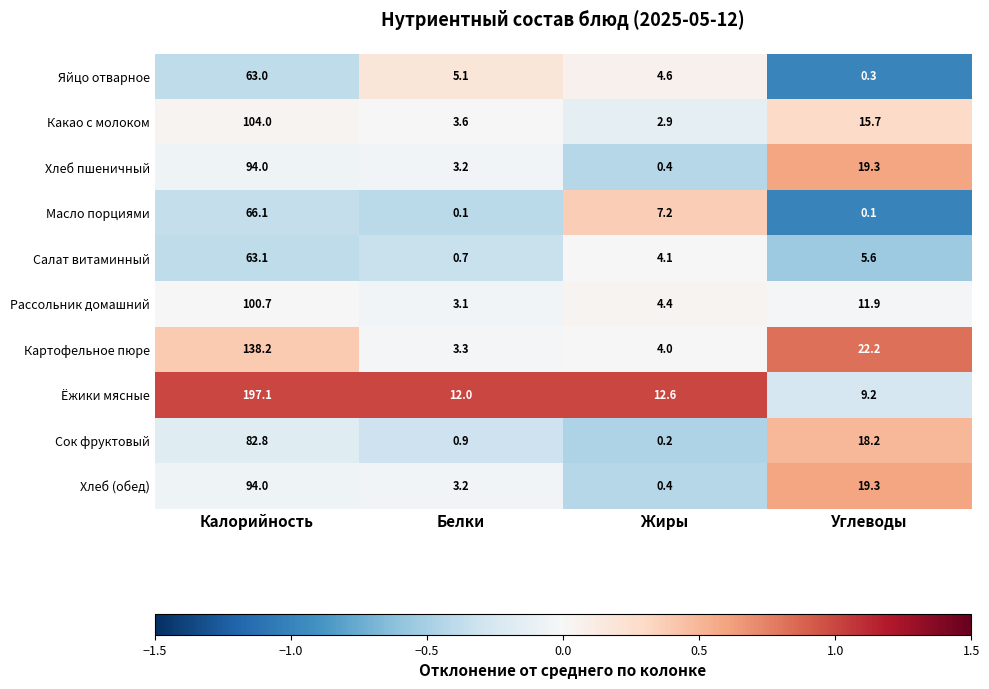

Which series has the widest spread of values?

Ёжики мясные